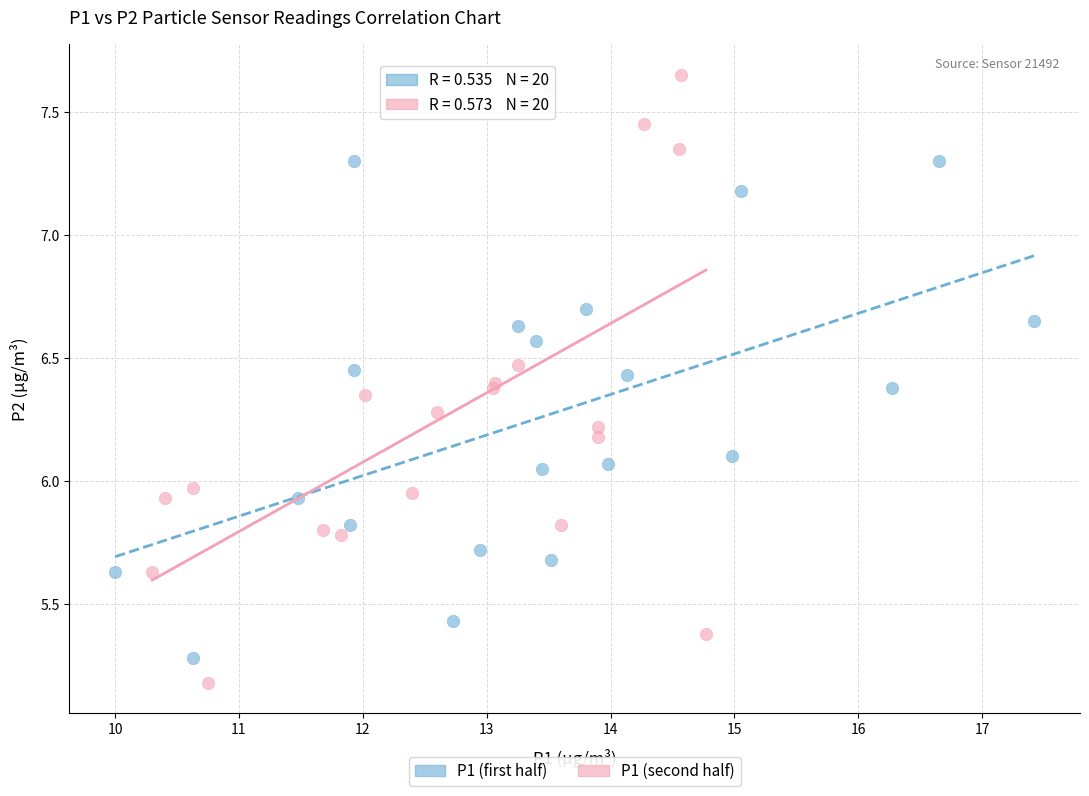

Which series has the widest spread of Y values?

P1 (second half)